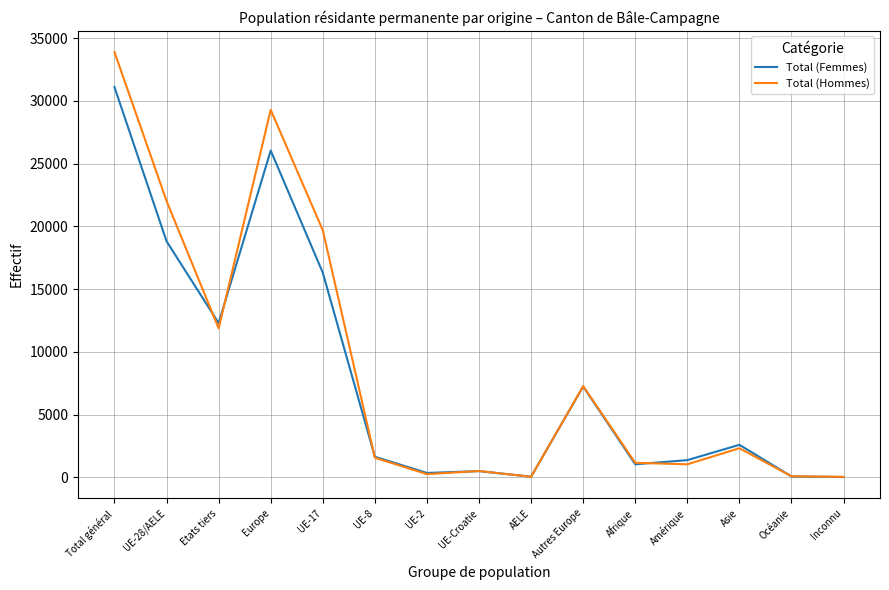

True or false: Total (Hommes) and Total (Femmes) cross at least once.

True